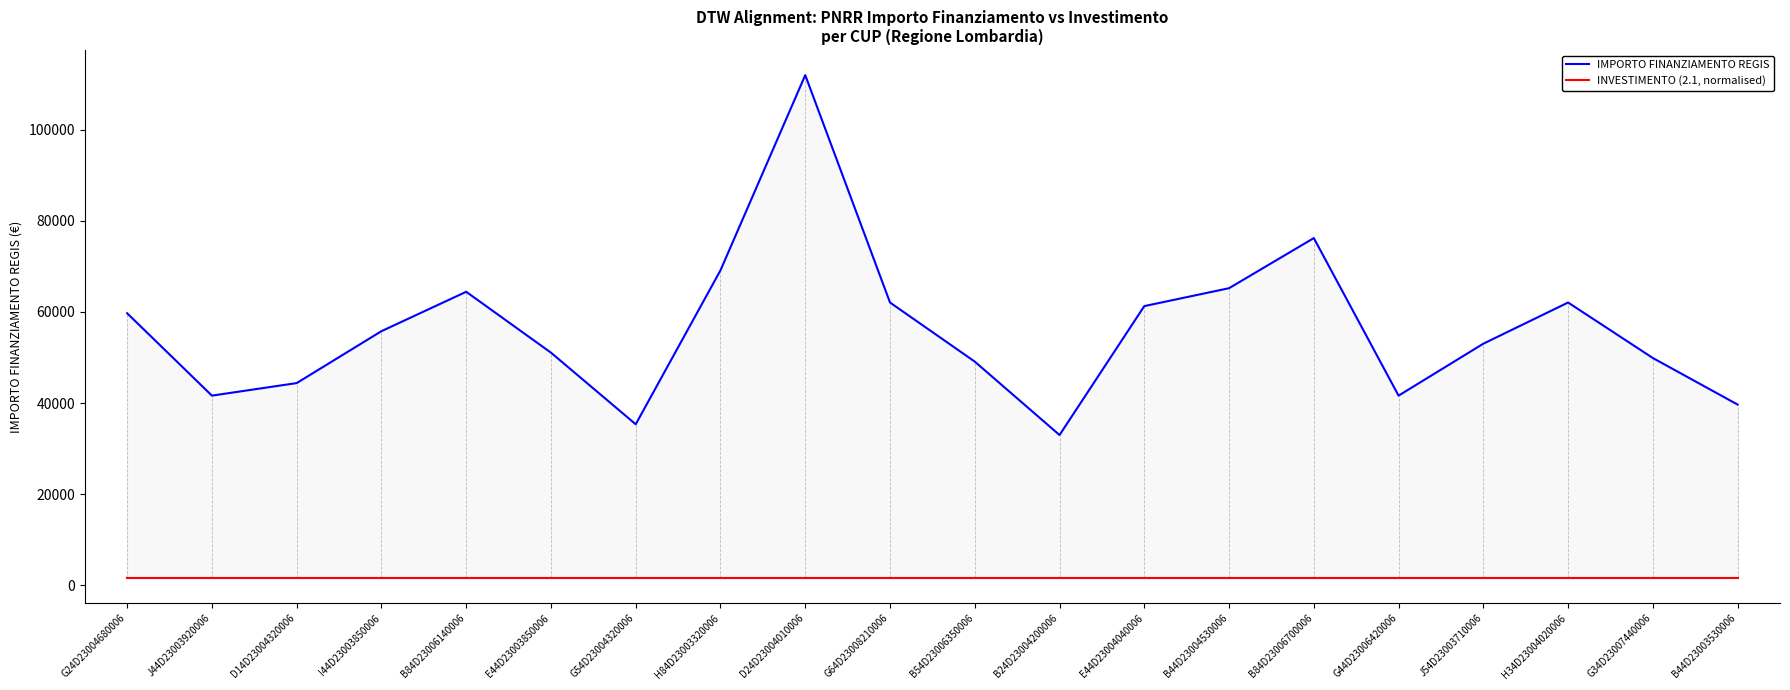

In IMPORTO FINANZIAMENTO REGIS, how many points are higher than both neighbors (excluding endpoints)?

4